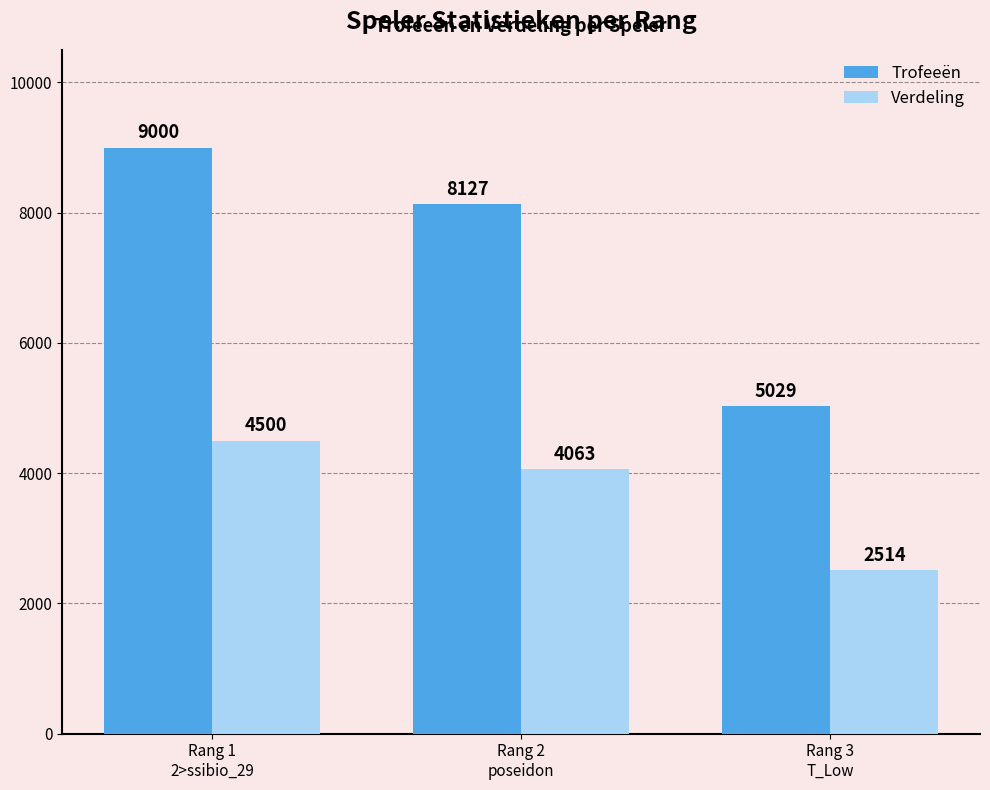

List the series in order of their peak value, highest first.

Trofeeën, Verdeling